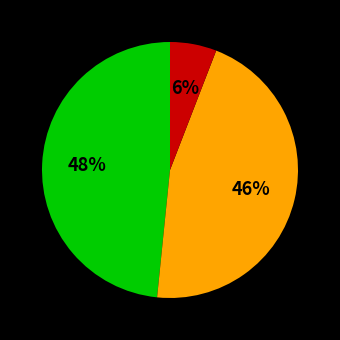

To the nearest percent, what is the average slice percentage?

33%